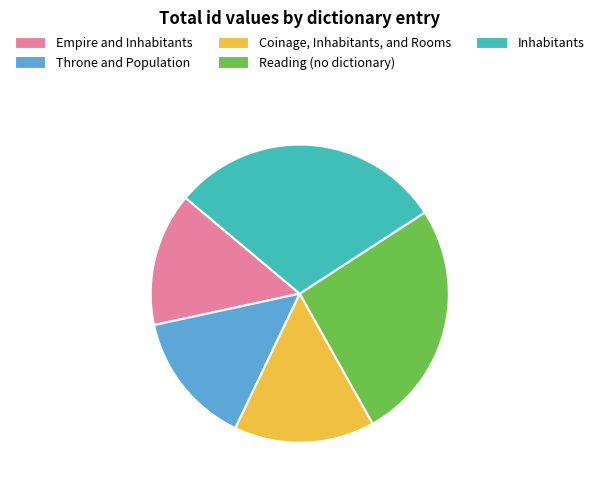

Does Throne and Population represent more than half of the total?

No